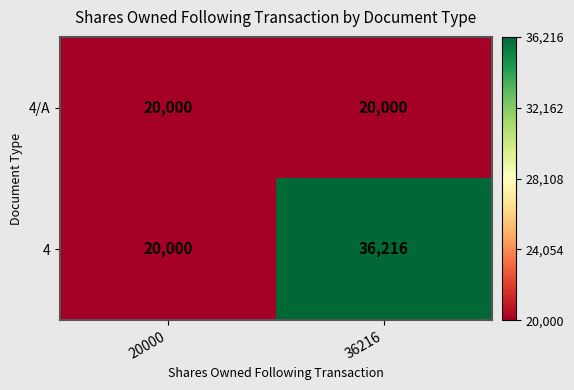

At which category does the chart reach its peak across all series?

36216